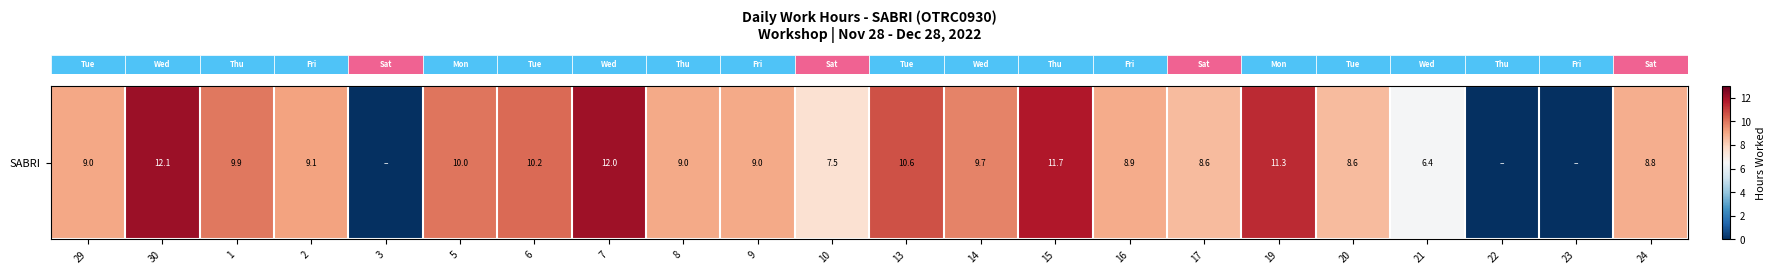

The value at 13 is 10.6. True or false?

True